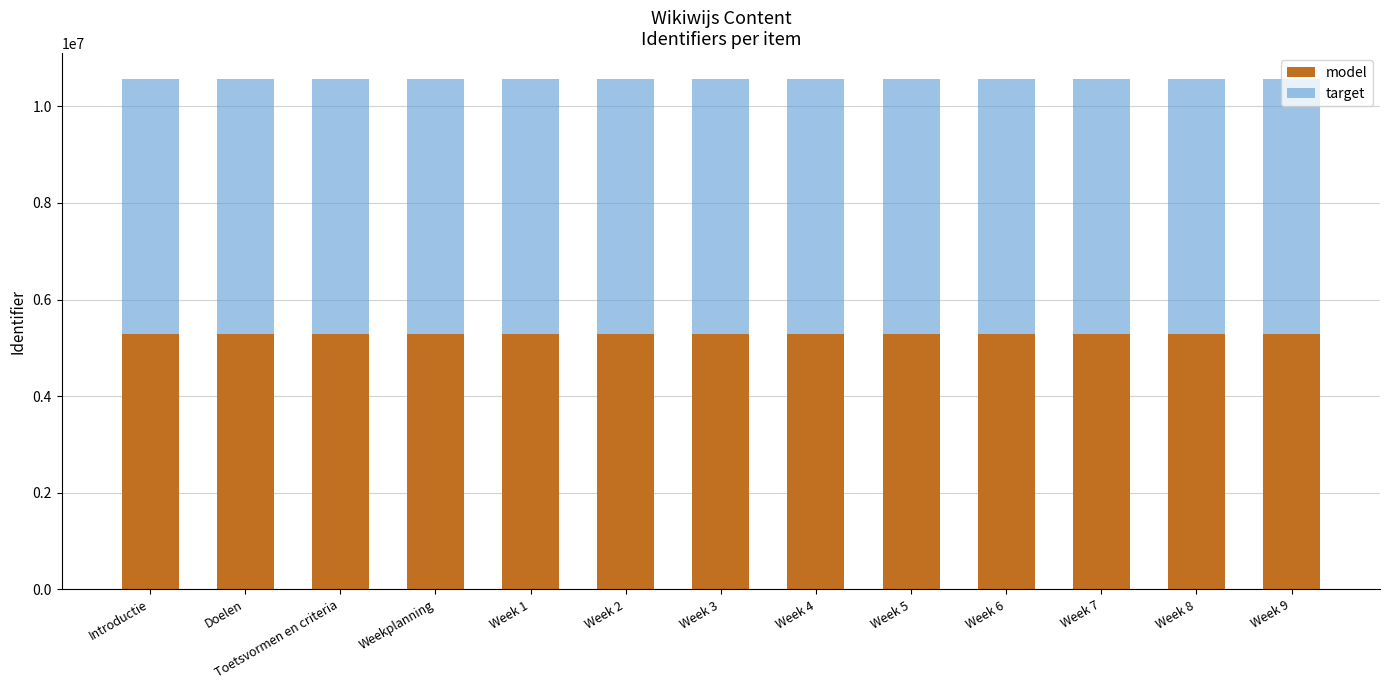

Does the chart contain any negative values?

No